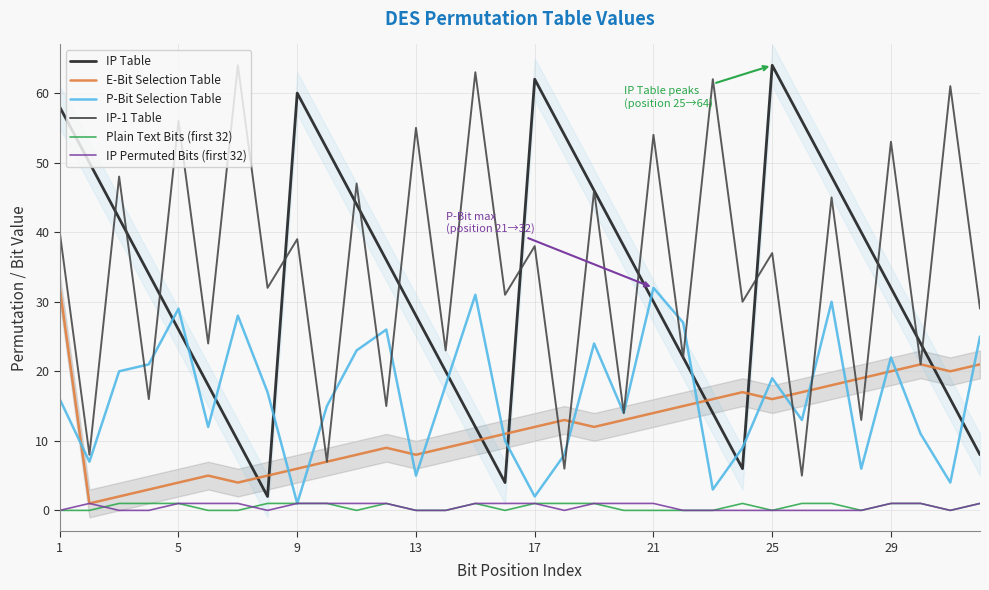

Is it true that IP Permuted Bits (first 32) equals 1 at 9?

True